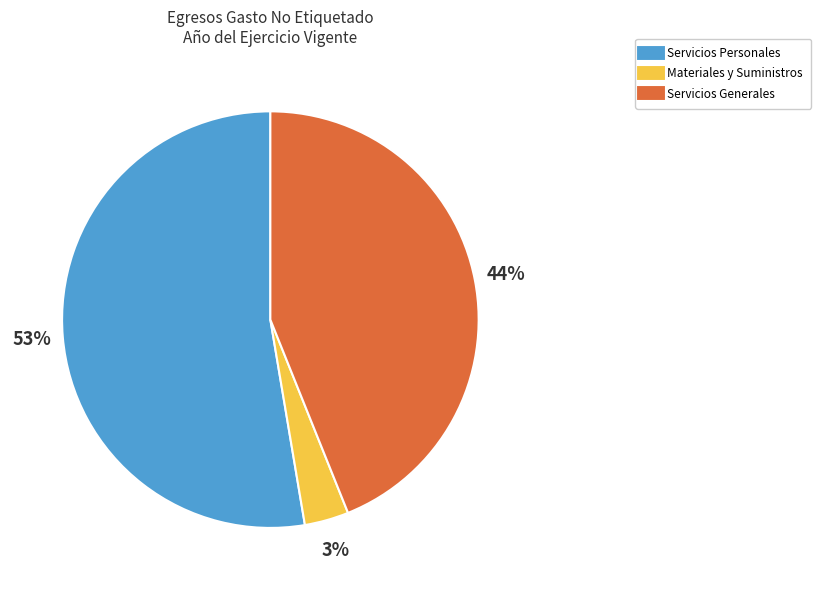

Count the number of slices in the pie.

3